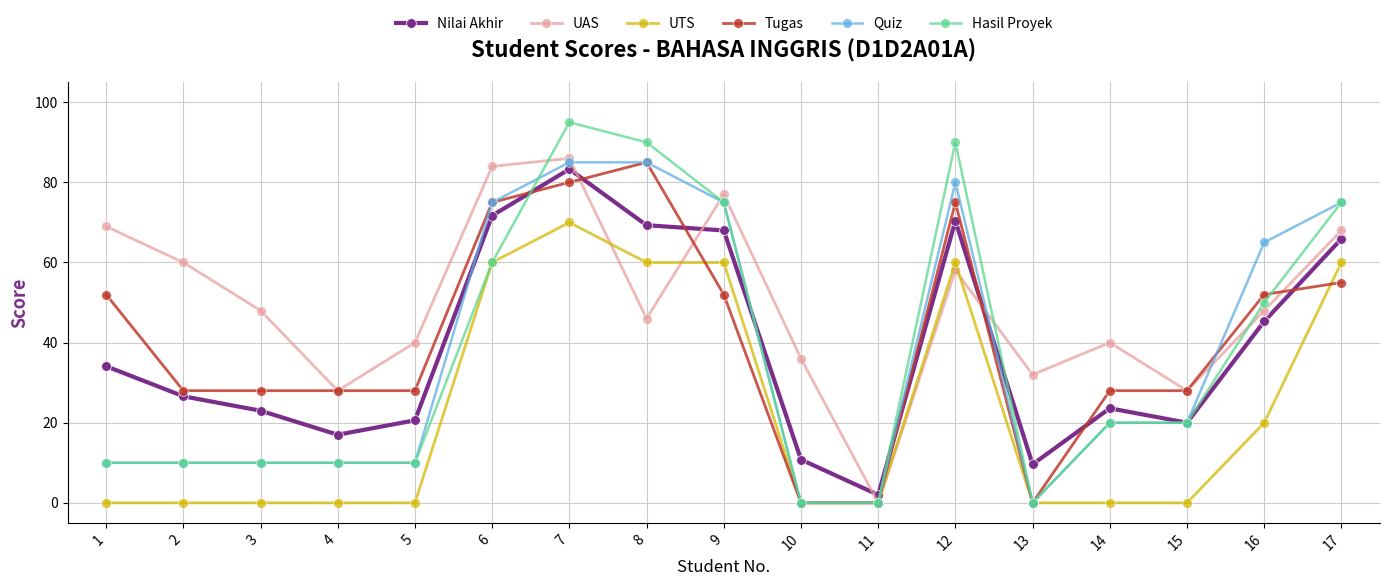

What is the difference between the maximum and minimum values in the UTS series?

70.0